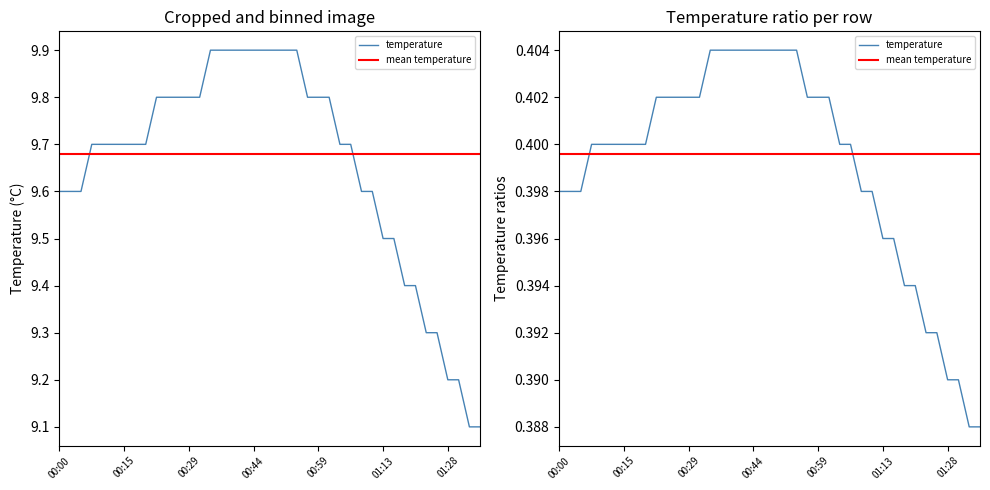

Reading left to right, what are all the values shown in this chart?

9.6	9.6	9.6	9.7	9.7	9.7	9.7	9.7	9.7	9.8	9.8	9.8	9.8	9.8	9.9	9.9	9.9	9.9	9.9	9.9	9.9	9.9	9.9	9.8	9.8	9.8	9.7	9.7	9.6	9.6	9.5	9.5	9.4	9.4	9.3	9.3	9.2	9.2	9.1	9.1